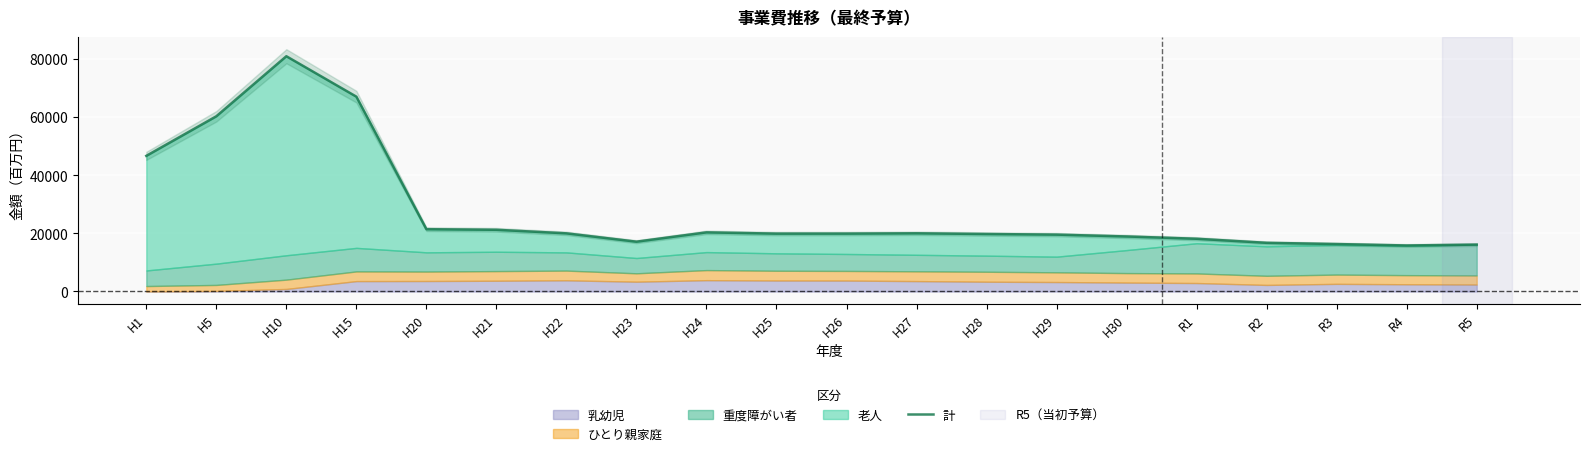

What is the difference between the second highest and minimum values?

51187